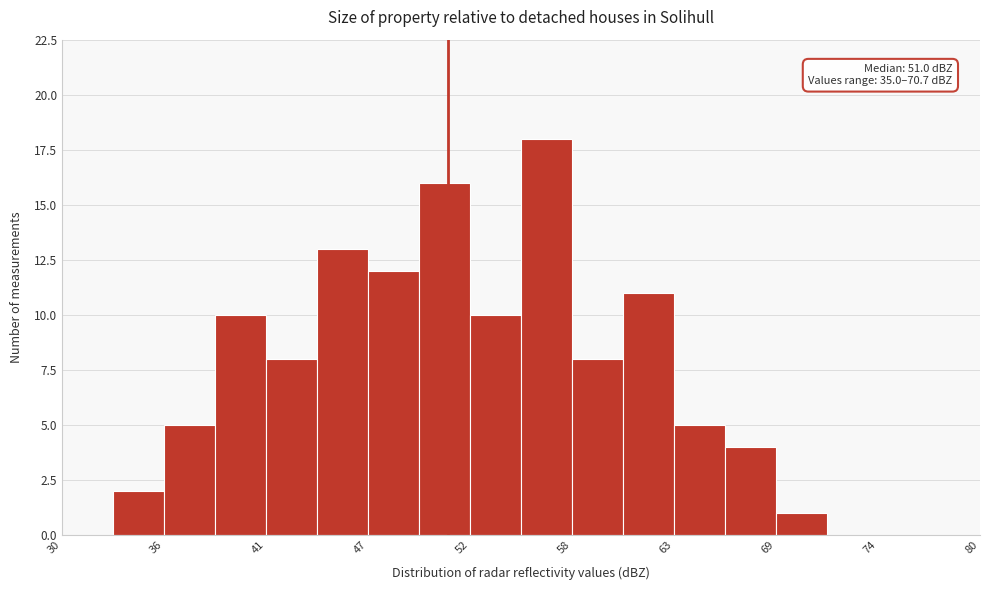

Around what value on the x-axis is the tallest bar? Give the approximate position of its centre, as read against the axis.

56